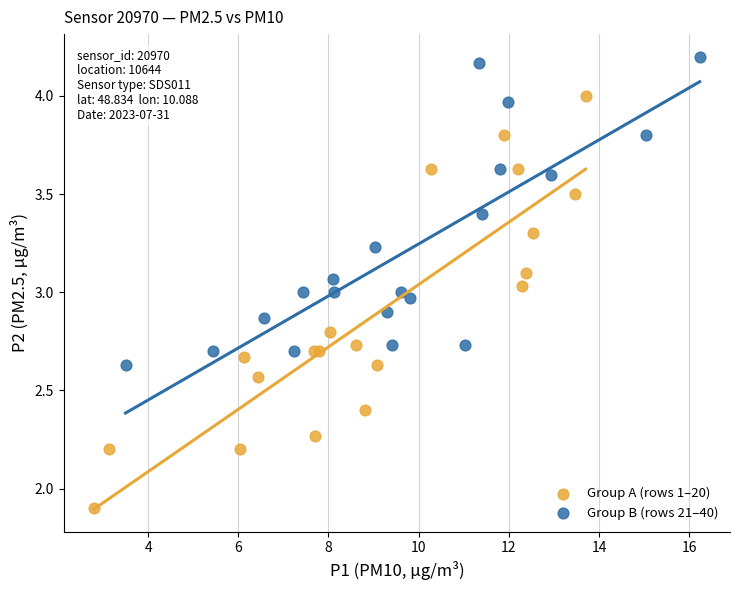

Which series contains the highest Y value?

Group B (rows 21–40)